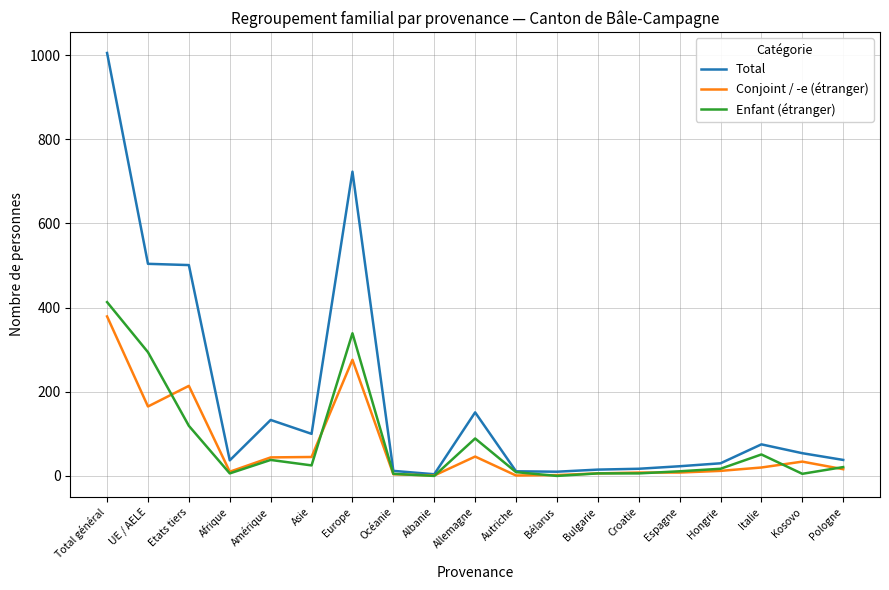

How many values in the Enfant (étranger) series are below 17?

9